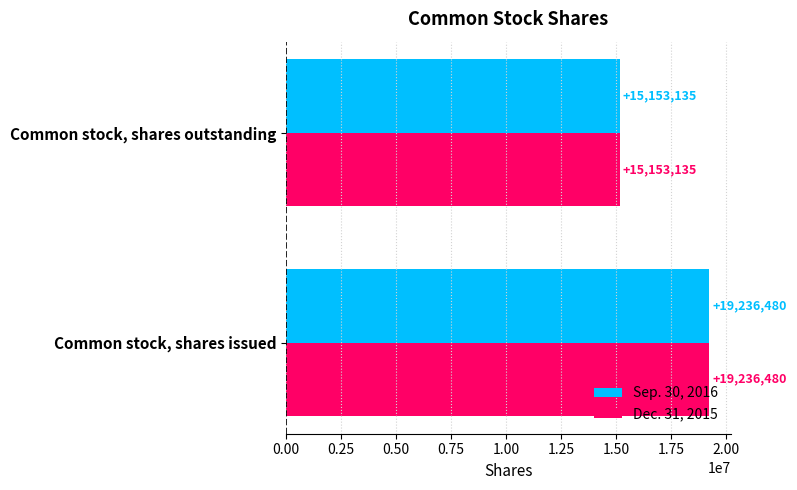

What is the average value of the Dec. 31, 2015 series?

17194808